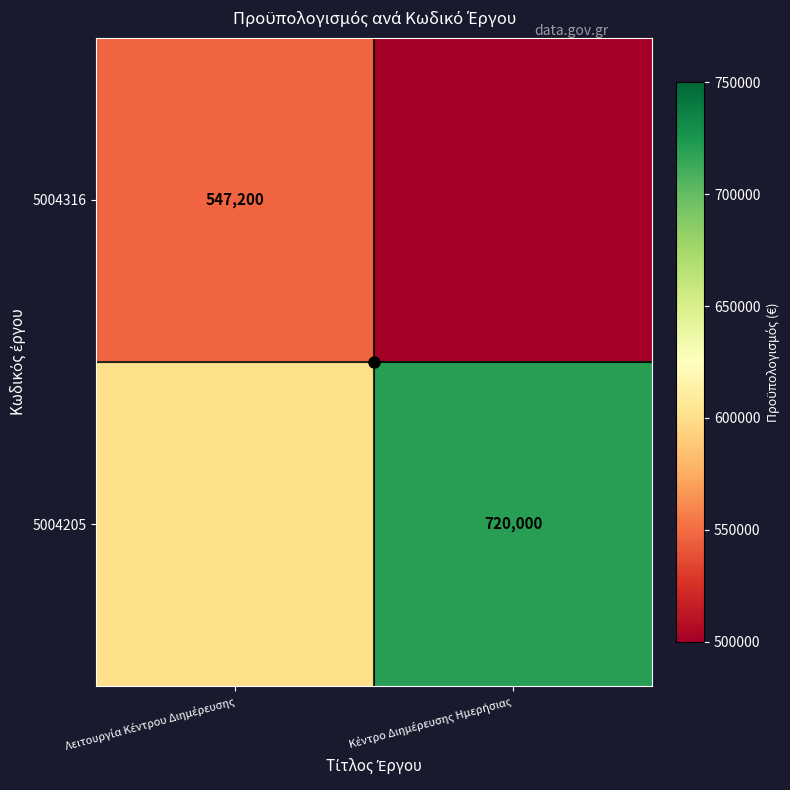

How many values in the 5004316 series are below 547200?

1